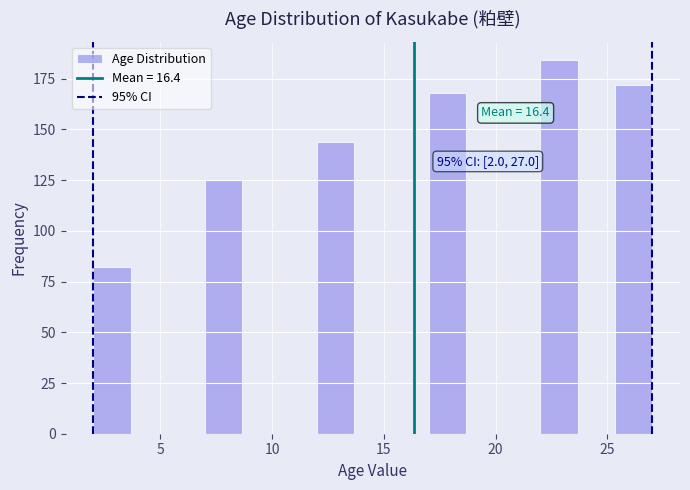

Read against the x-axis, roughly where is the centre of the tallest bar?

23.0